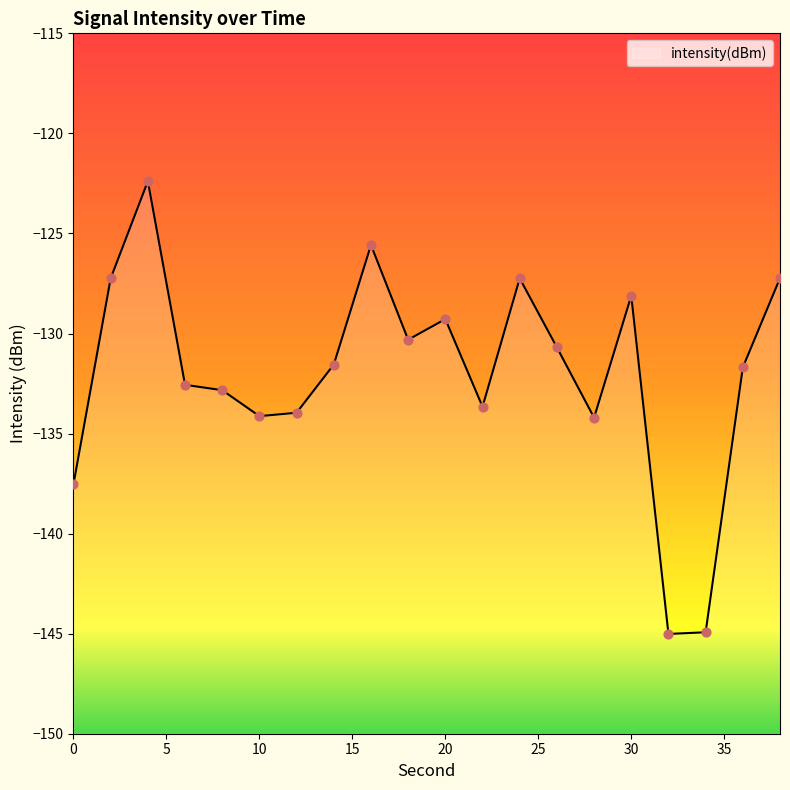

What is the change in value from 2 to 10?

-6.9